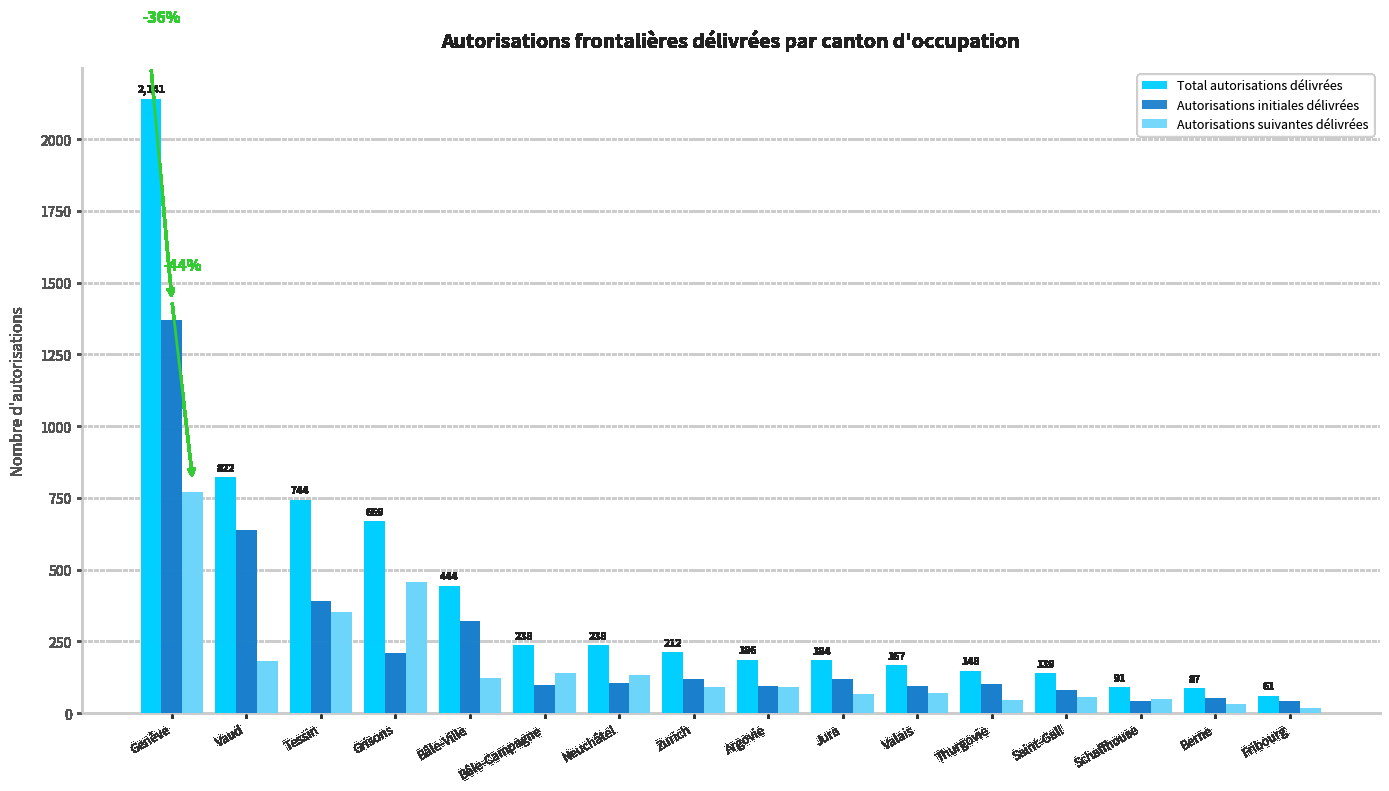

How many bars are there in total?

48